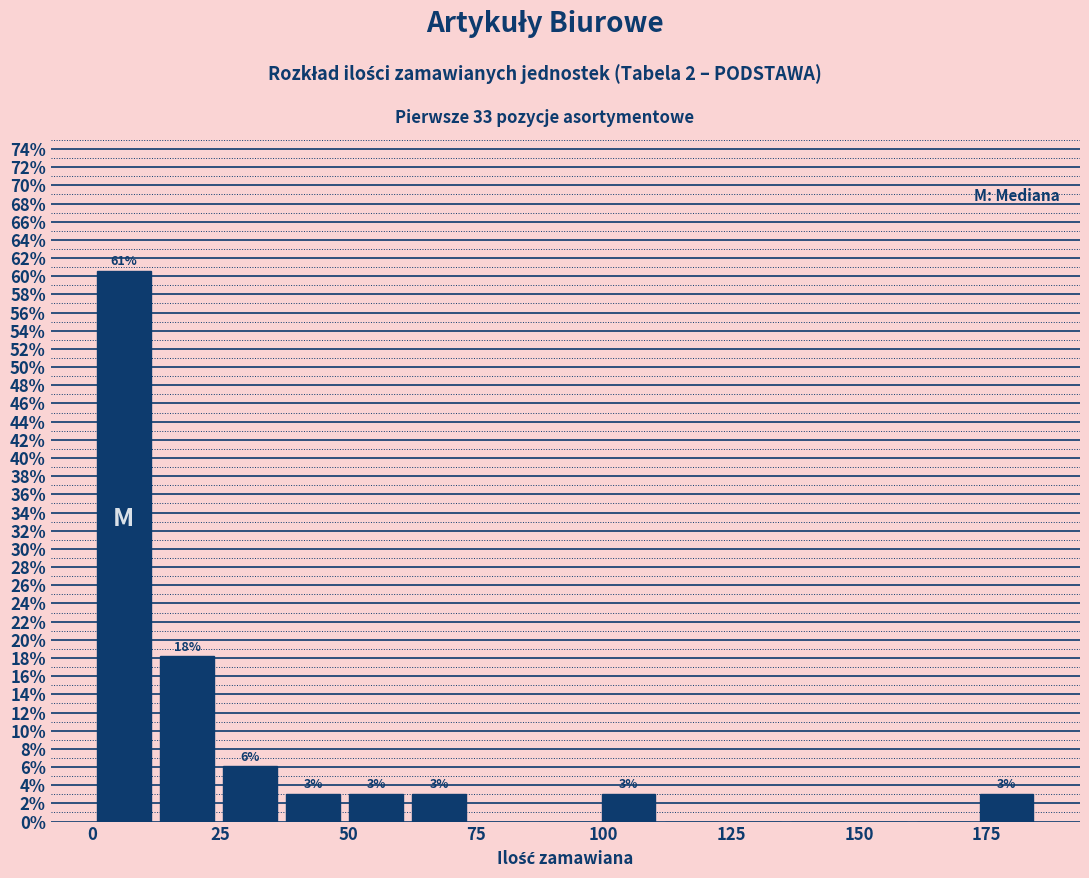

Around what value on the x-axis is the tallest bar? Give the approximate position of its centre, as read against the axis.

5